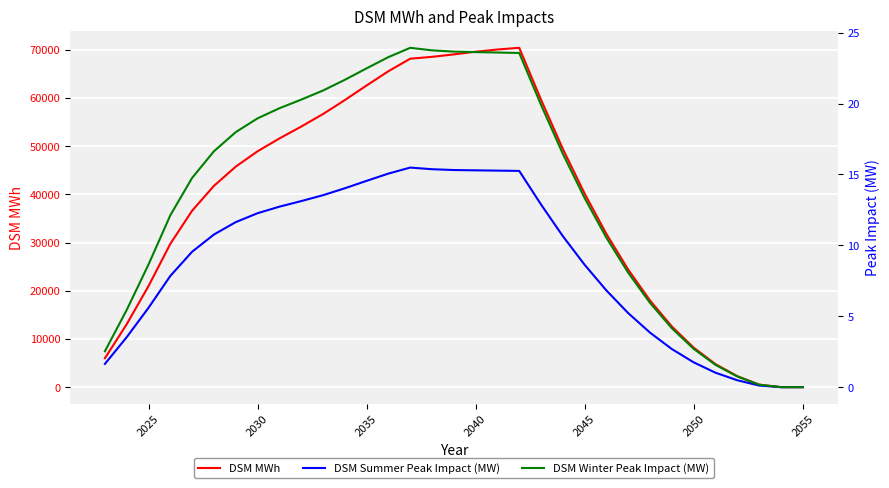

The value of DSM MWh at 2045 is 25915.6. True or false?

False